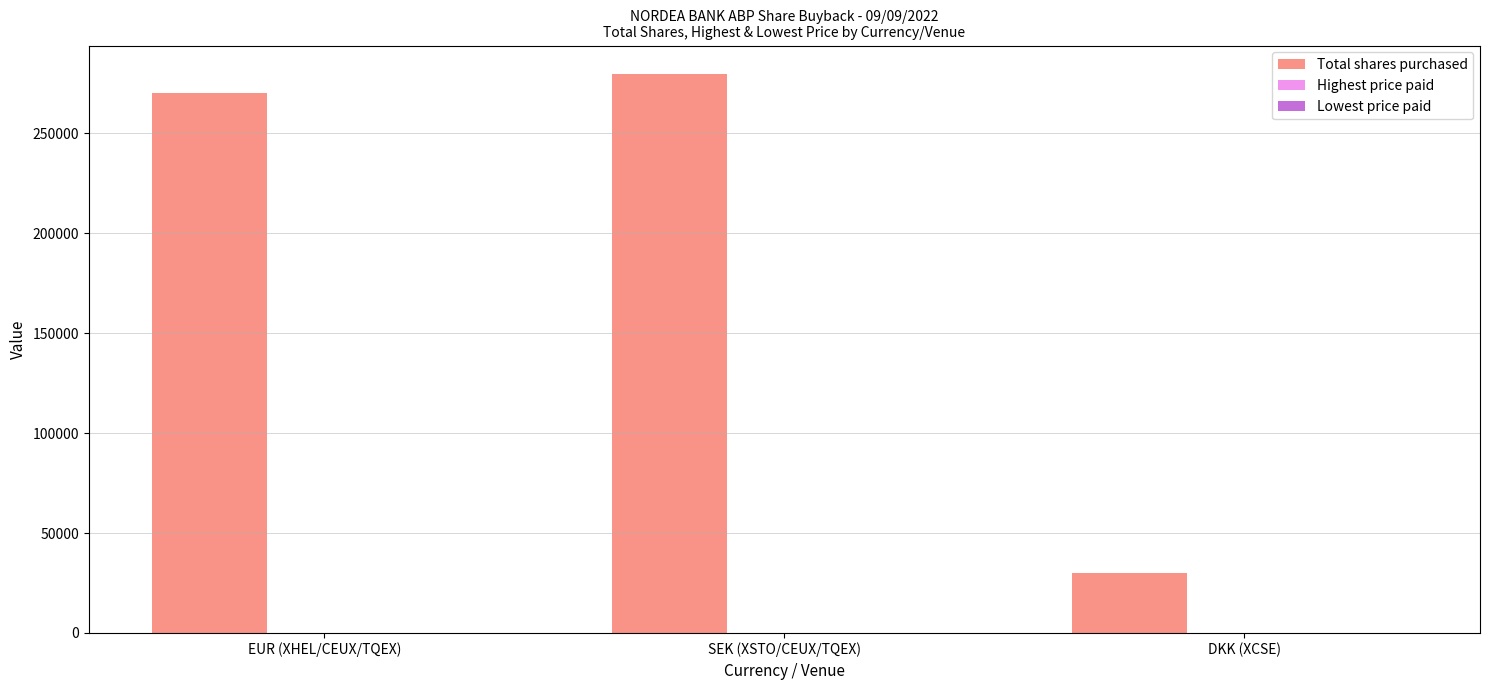

What is the sum of all Total shares purchased values?

580000.0